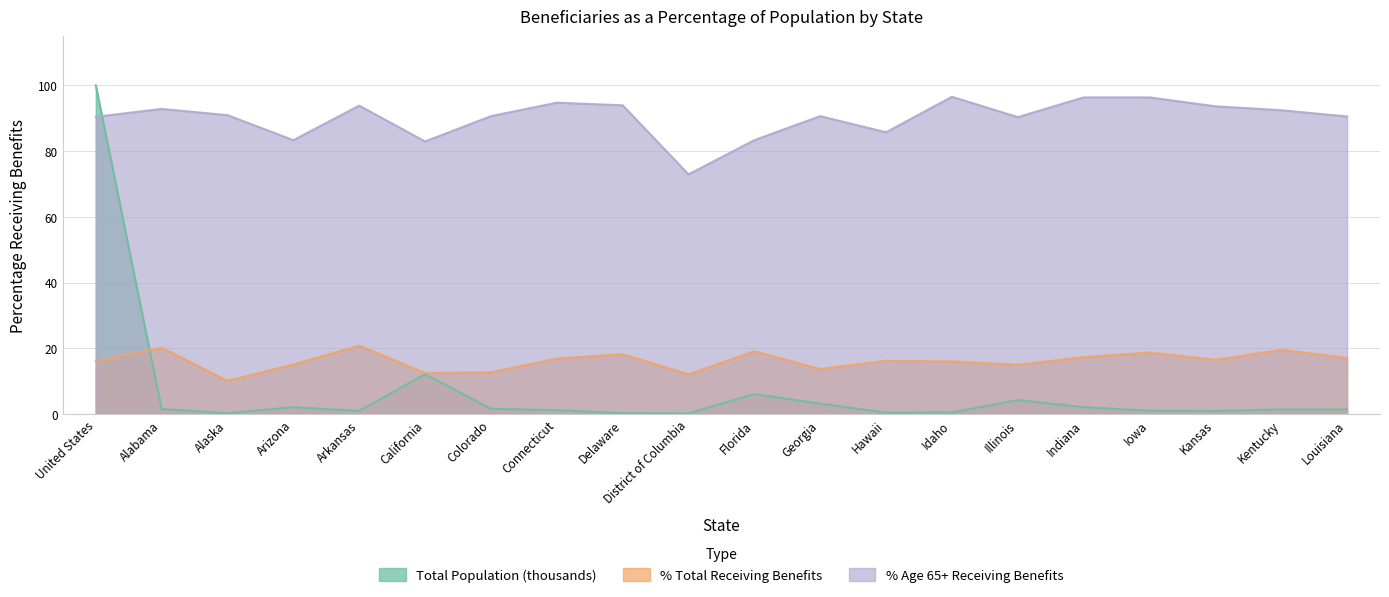

What is the label of the 10th point from the left?

District of Columbia